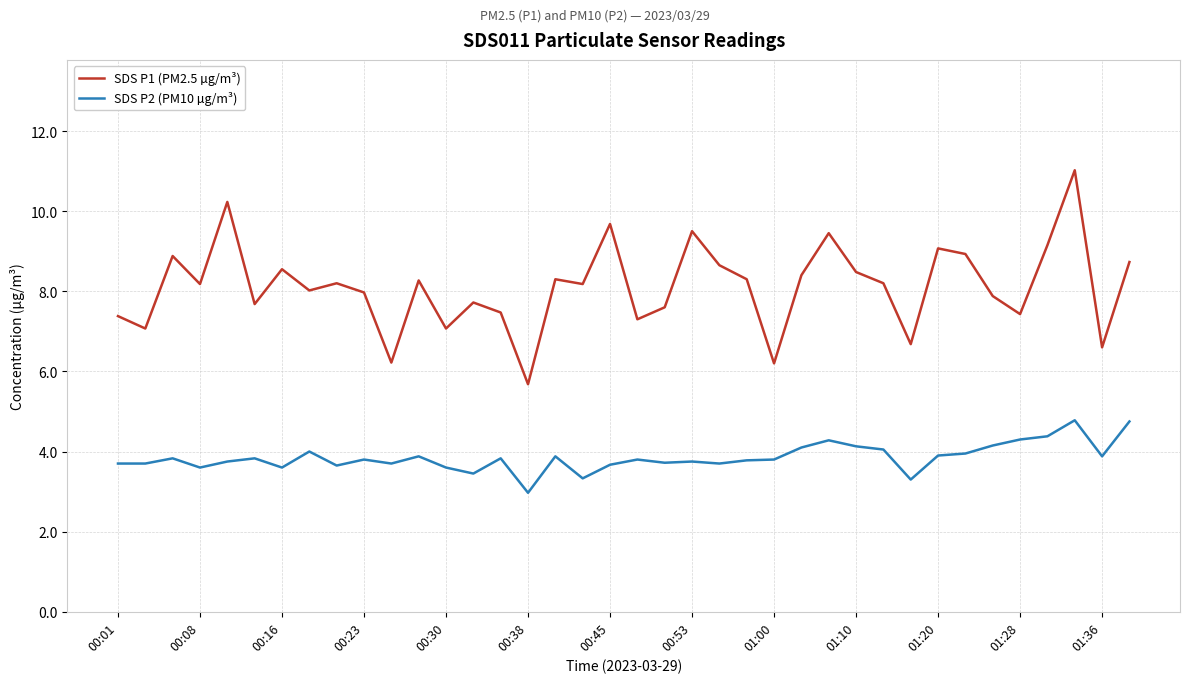

Which series has the largest total across all categories?

SDS P1 (PM2.5 µg/m³)